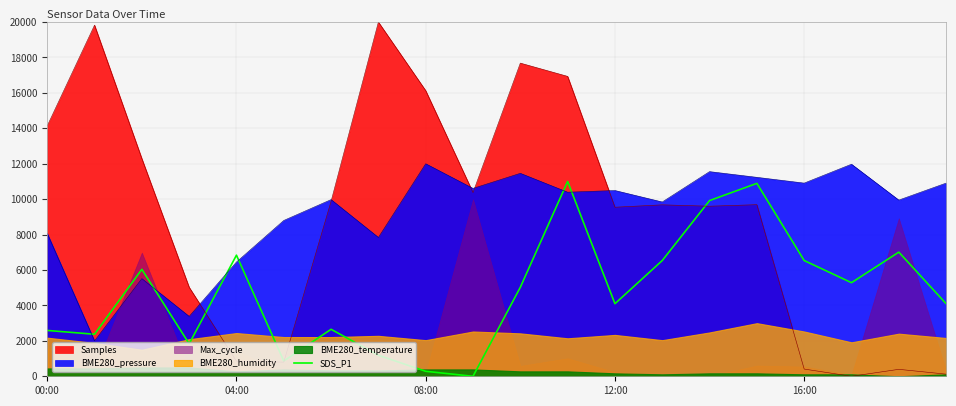

How many data points are above 5025?

10